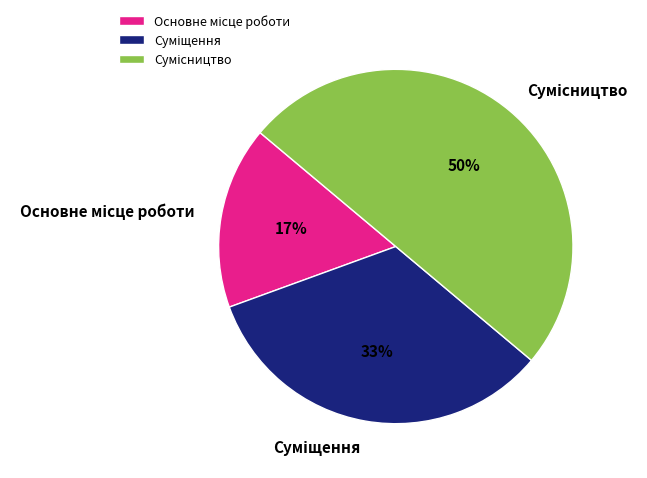

How many slices are in this pie chart?

3